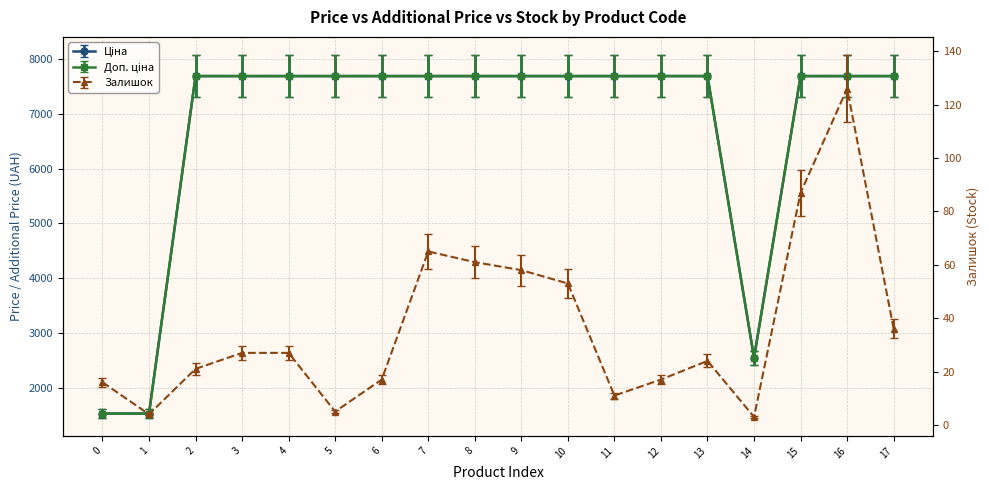

Rank the categories by Залишок value from highest to lowest.

16, 15, 7, 8, 9, 10, 17, 3, 4, 13, 2, 6, 12, 0, 11, 5, 1, 14